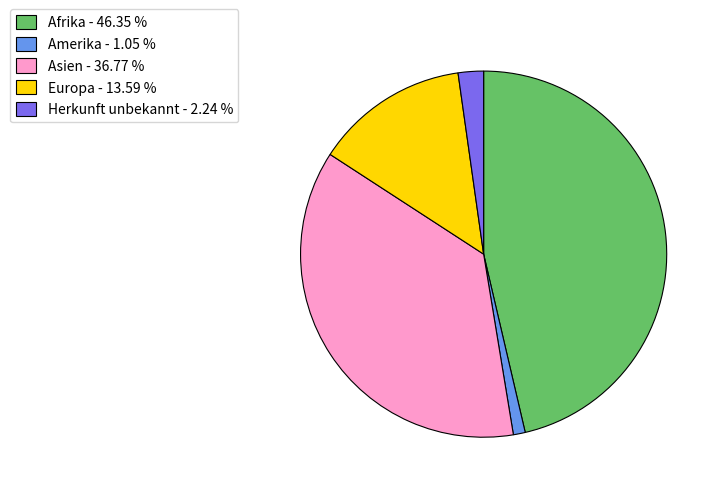

Rank the categories by value from lowest to highest.

Amerika, Herkunft unbekannt, Europa, Asien, Afrika